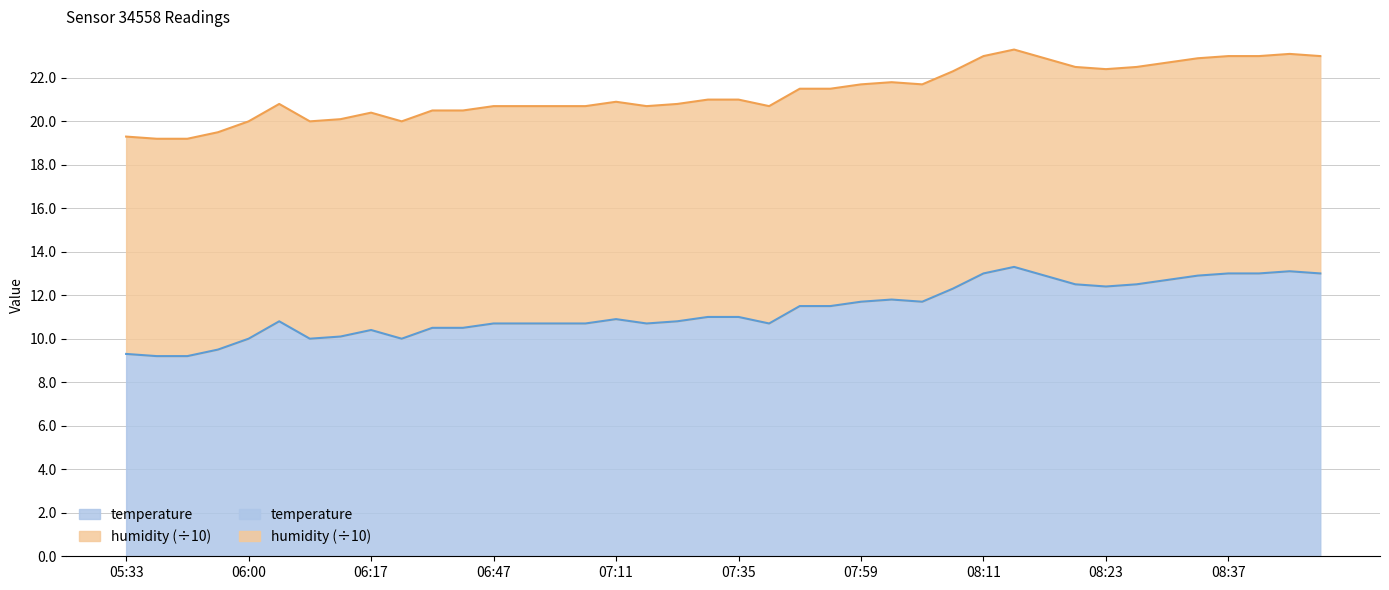

Reading left to right, what are all the values shown in this chart?

9.3	9.2	9.2	9.5	10.0	10.8	10.0	10.1	10.4	10.0	10.5	10.5	10.7	10.7	10.7	10.7	10.9	10.7	10.8	11.0	11.0	10.7	11.5	11.5	11.7	11.8	11.7	12.3	13.0	13.3	12.9	12.5	12.4	12.5	12.7	12.9	13.0	13.0	13.1	13.0